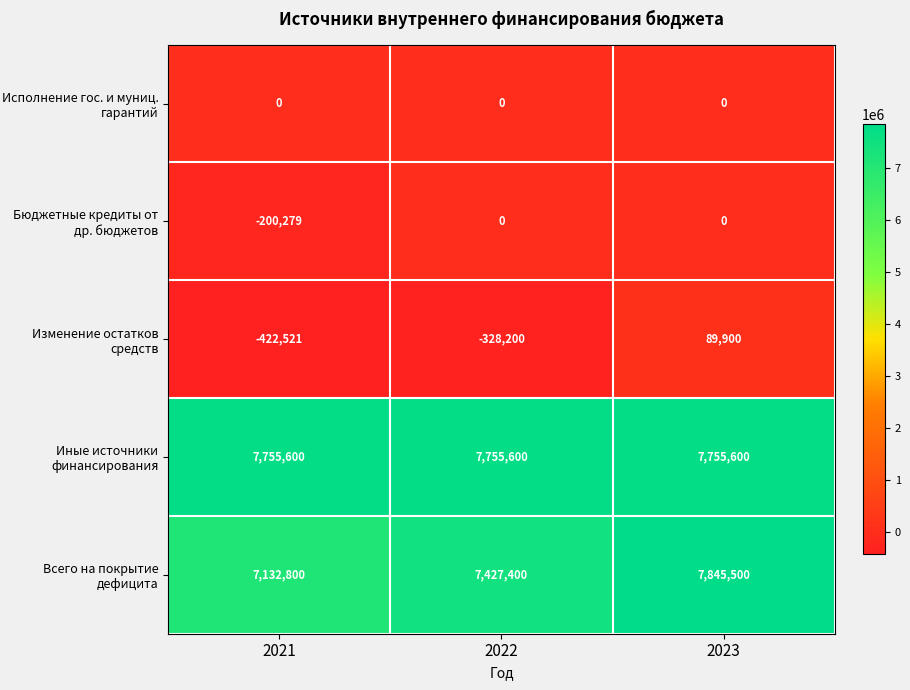

What is the difference between the maximum and minimum values in the Всего на покрытие дефицита series?

712700